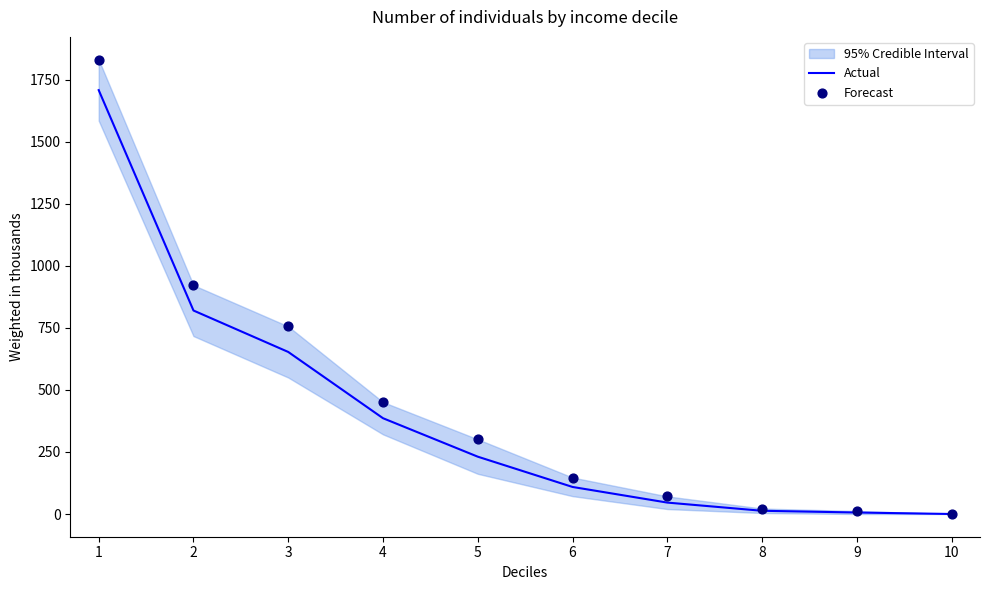

At which category is the sum across all series the highest?

1